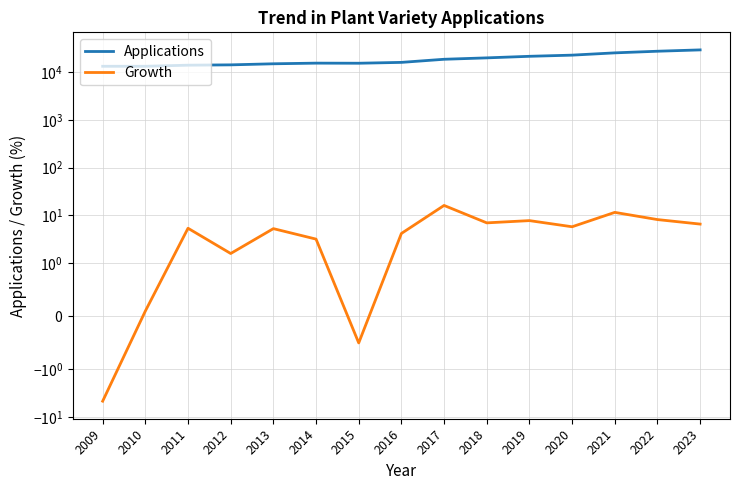

What is the approximate value of Growth at 2012?

1.6